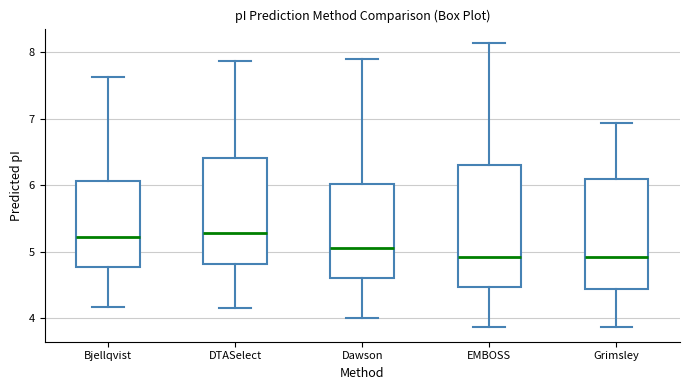

Where does the lower whisker of the box for DTASelect end on the y-axis? The values are not printed on the chart, so give them approximately, as read against the axis.

4.2